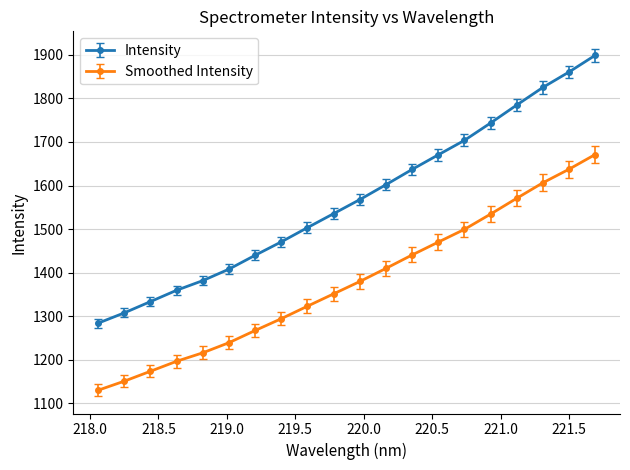

True or false: Intensity has more than 1 interior local peaks.

False